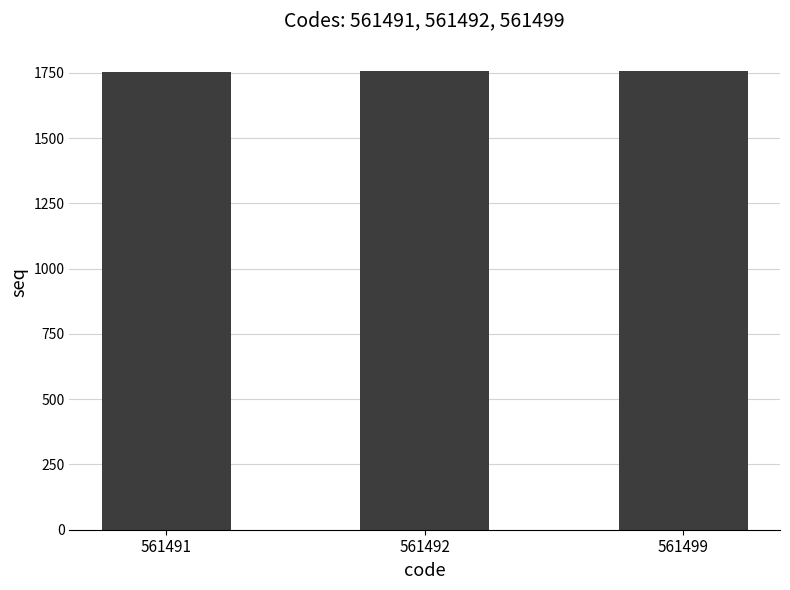

Is it true that the value at 561492 is 2749?

False